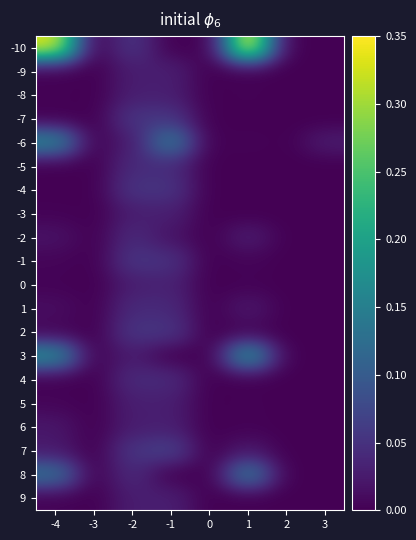

Reading left to right, what are all the values shown in this chart?

-10: -4=0.3	-3=0.0	-2=0.1	-1=0.0	0=0.0	1=0.3	2=0.0	3=0.0
-9: -4=0.0	-3=0.0	-2=0.0	-1=0.0	0=0.0	1=0.0	2=0.0	3=0.0
-8: -4=0.0	-3=0.0	-2=0.0	-1=0.0	0=0.0	1=0.0	2=0.0	3=0.0
-7: -4=0.0	-3=0.0	-2=0.1	-1=0.1	0=0.0	1=0.0	2=0.0	3=0.0
-6: -4=0.2	-3=0.0	-2=0.0	-1=0.1	0=0.0	1=0.0	2=0.0	3=0.0
-5: -4=0.0	-3=0.0	-2=0.0	-1=0.0	0=0.0	1=0.0	2=0.0	3=0.0
-4: -4=0.0	-3=0.0	-2=0.1	-1=0.1	0=0.0	1=0.0	2=0.0	3=0.0
-3: -4=0.0	-3=0.0	-2=0.0	-1=0.0	0=0.0	1=0.0	2=0.0	3=0.0
-2: -4=0.0	-3=0.0	-2=0.0	-1=0.0	0=0.0	1=0.0	2=0.0	3=0.0
-1: -4=0.0	-3=0.0	-2=0.1	-1=0.0	0=0.0	1=0.0	2=0.0	3=0.0
0: -4=0.0	-3=0.0	-2=0.0	-1=0.0	0=0.0	1=0.0	2=0.0	3=0.0
1: -4=0.0	-3=0.0	-2=0.0	-1=0.0	0=0.0	1=0.0	2=0.0	3=0.0
2: -4=0.0	-3=0.0	-2=0.1	-1=0.1	0=0.0	1=0.0	2=0.0	3=0.0
3: -4=0.2	-3=0.0	-2=0.0	-1=0.0	0=0.0	1=0.2	2=0.0	3=0.0
4: -4=0.0	-3=0.0	-2=0.0	-1=0.0	0=0.0	1=0.0	2=0.0	3=0.0
5: -4=0.0	-3=0.0	-2=0.0	-1=0.0	0=0.0	1=0.0	2=0.0	3=0.0
6: -4=0.0	-3=0.0	-2=0.0	-1=0.0	0=0.0	1=0.0	2=0.0	3=0.0
7: -4=0.0	-3=0.0	-2=0.1	-1=0.1	0=0.0	1=0.0	2=0.0	3=0.0
8: -4=0.1	-3=0.0	-2=0.0	-1=0.0	0=0.0	1=0.1	2=0.0	3=0.0
9: -4=0.0	-3=0.0	-2=0.0	-1=0.0	0=0.0	1=0.0	2=0.0	3=0.0